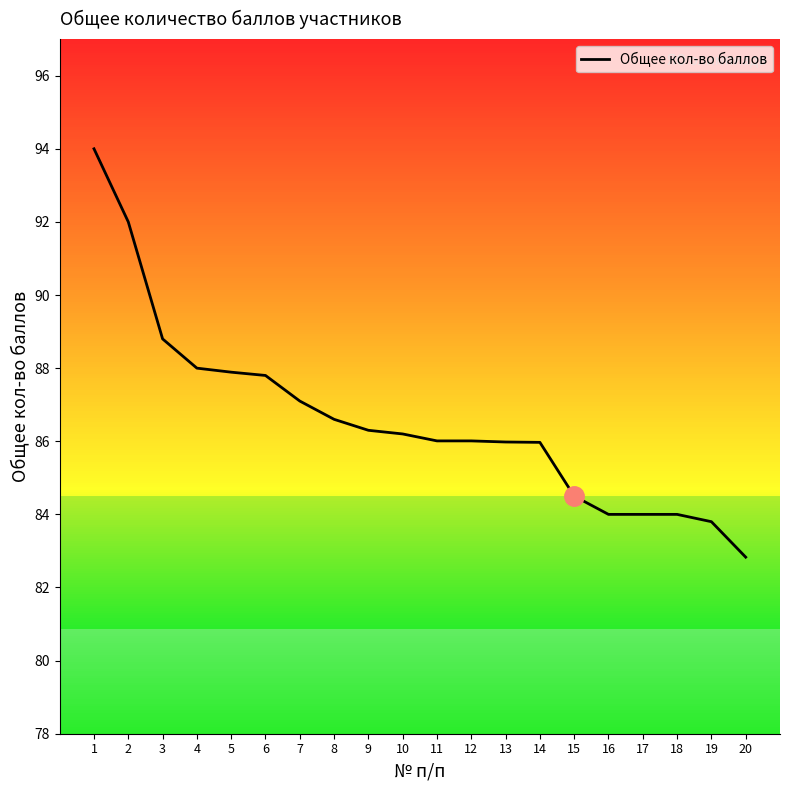

Reading right to left, what are all the values shown in this chart?

20=82.8	19=83.8	18=84.0	17=84.0	16=84.0	15=84.5	14=86.0	13=86.0	12=86.0	11=86.0	10=86.2	9=86.3	8=86.6	7=87.1	6=87.8	5=87.9	4=88.0	3=88.8	2=92.0	1=94.0